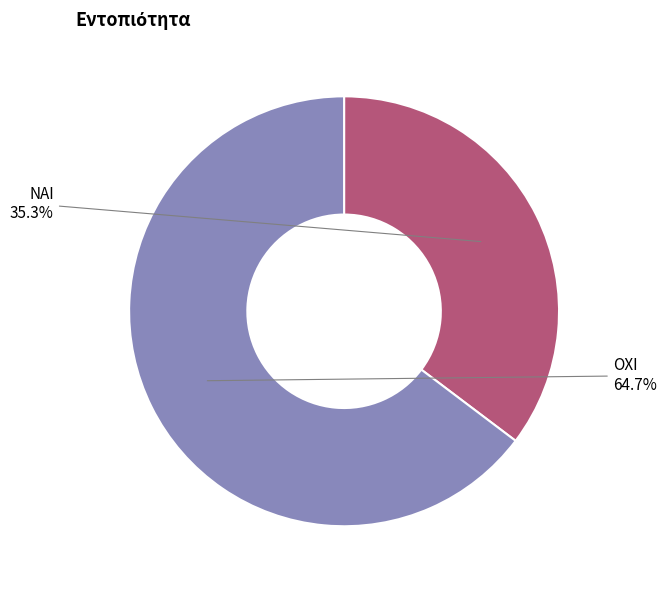

Approximately how many times larger is the value at ΟΧΙ compared to ΝΑΙ?

1.8